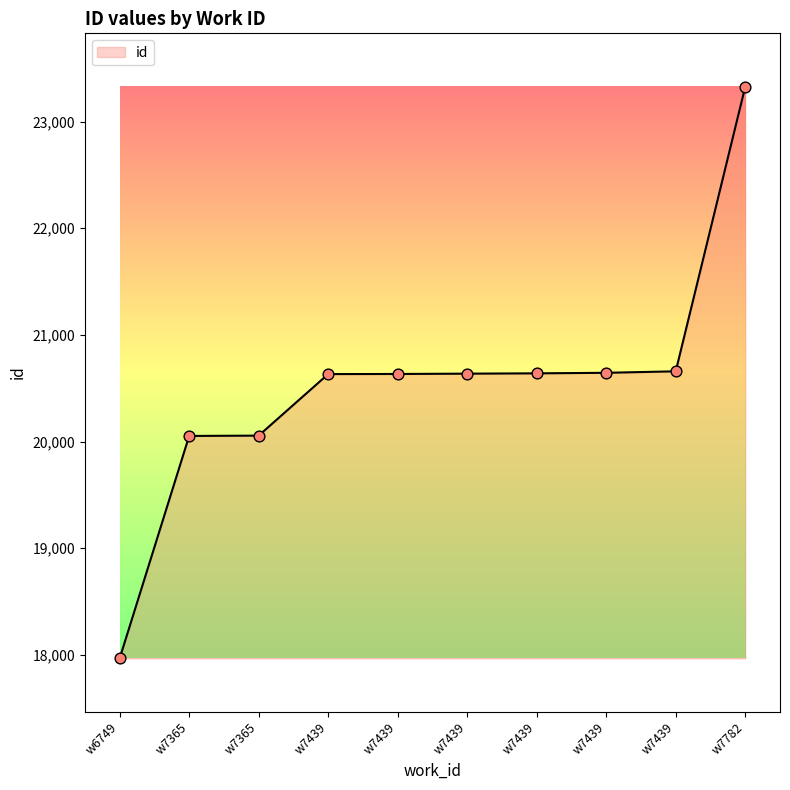

Does the chart have visible grid lines?

No